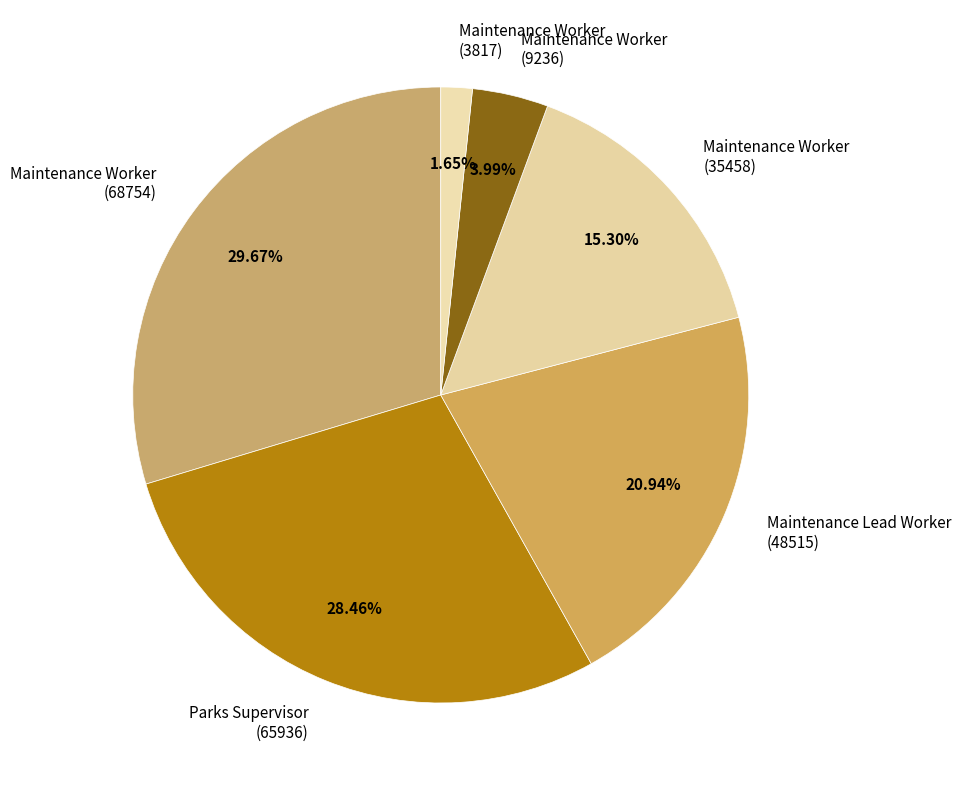

Which category has the biggest portion of the pie?

Maintenance Worker (68754)